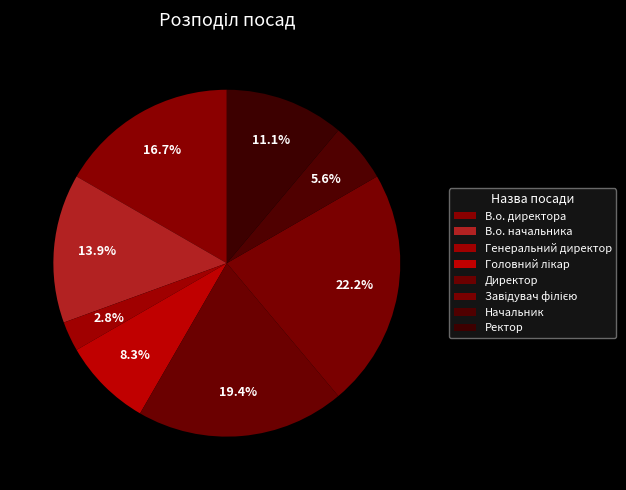

To the nearest percent, what is the average slice percentage?

12%